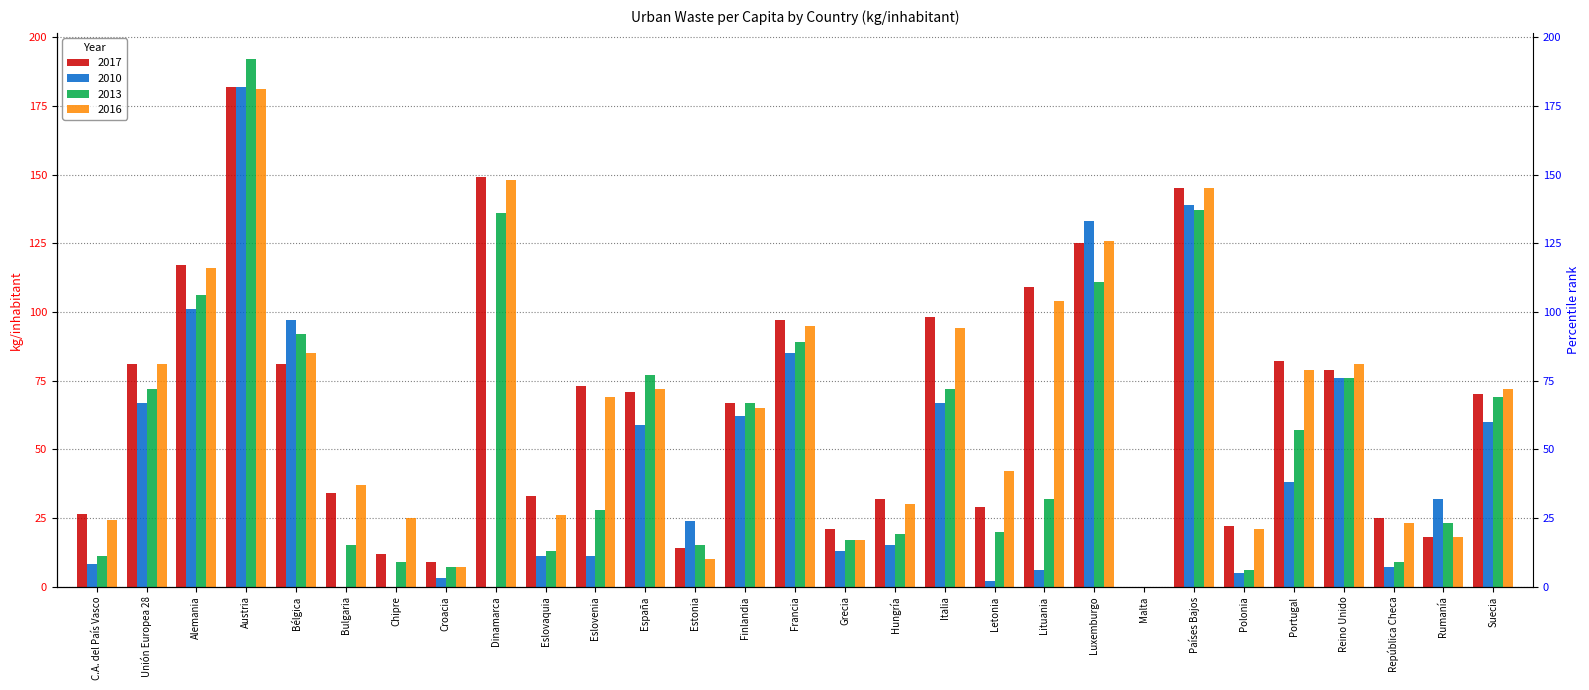

How many positive values does the 2017 series have?

28